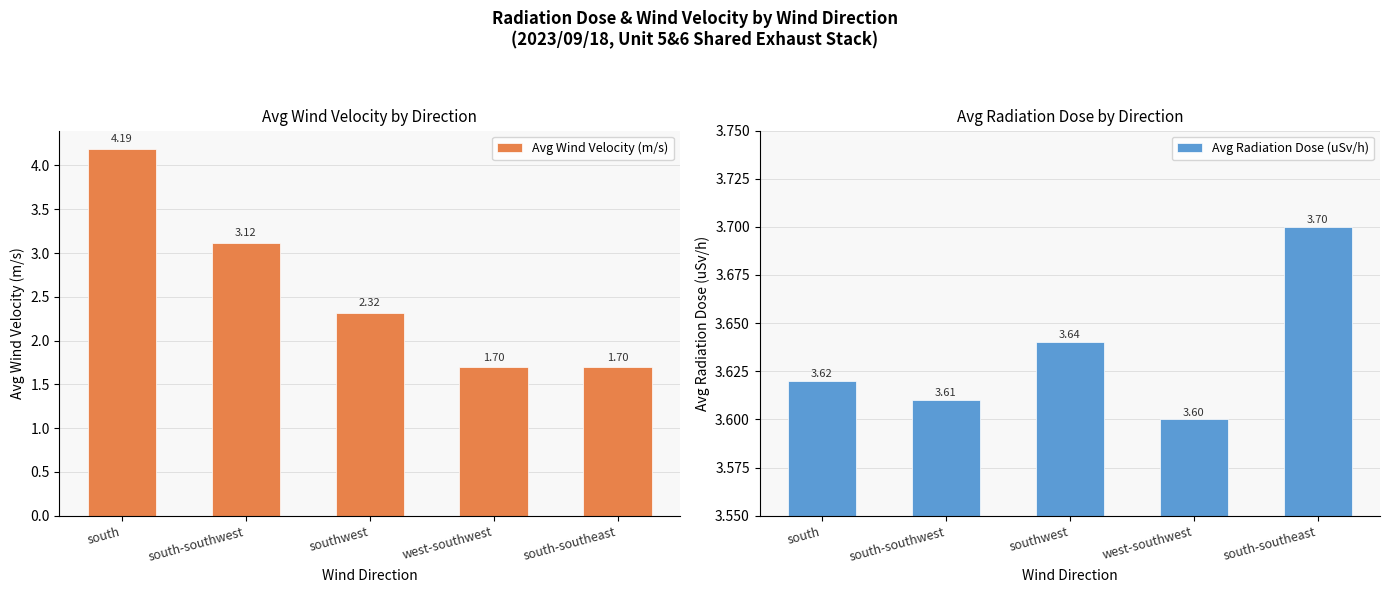

List the labels in order of Avg Wind Velocity (m/s) value, smallest first.

west-southwest, south-southeast, southwest, south-southwest, south